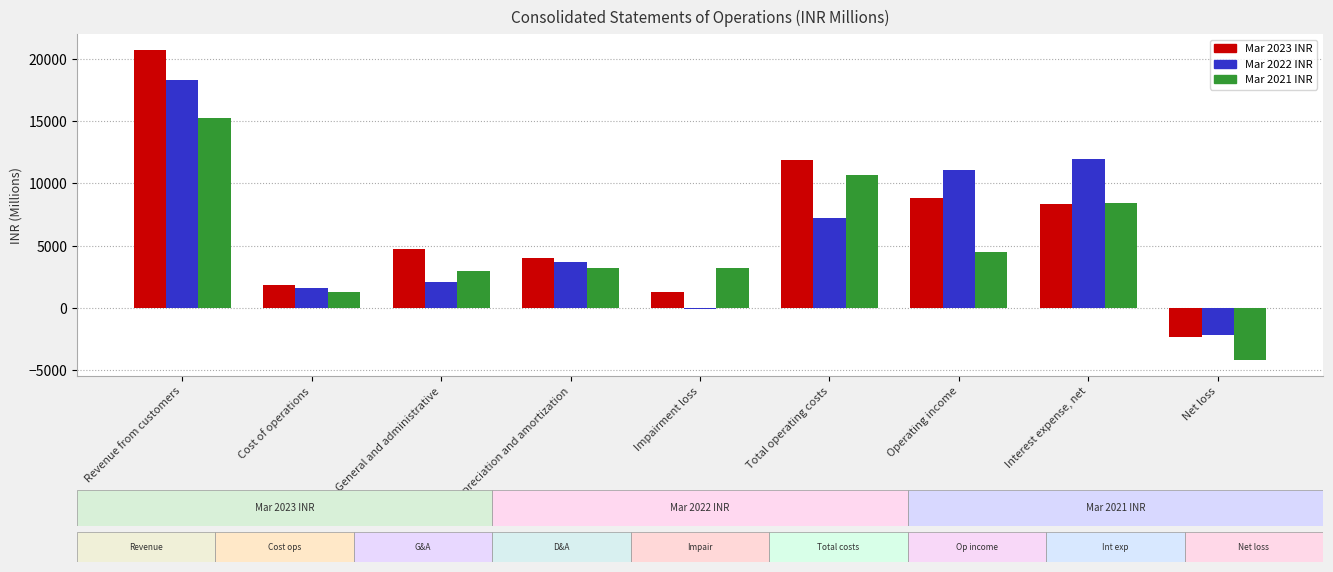

What is the sum of all Mar 2023 INR values?

59454